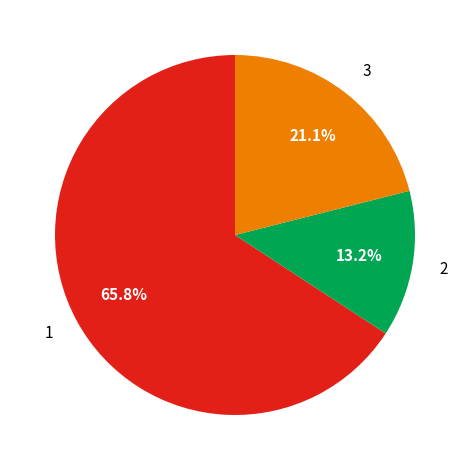

To the nearest percent, what is the average slice percentage?

33%